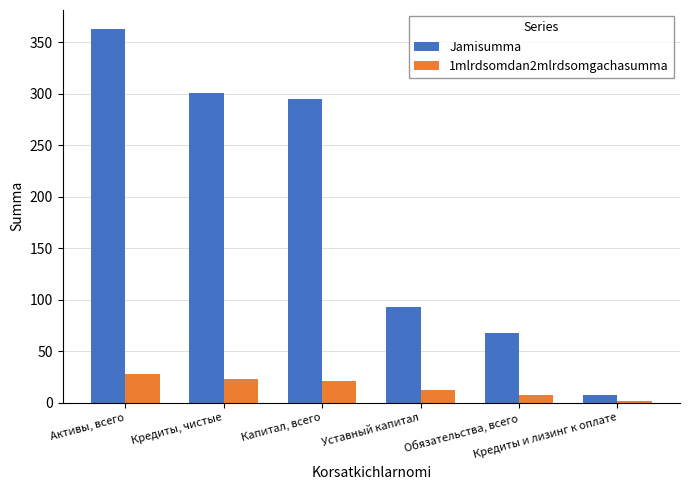

What is the label of the 1st bar from the left?

Активы, всего